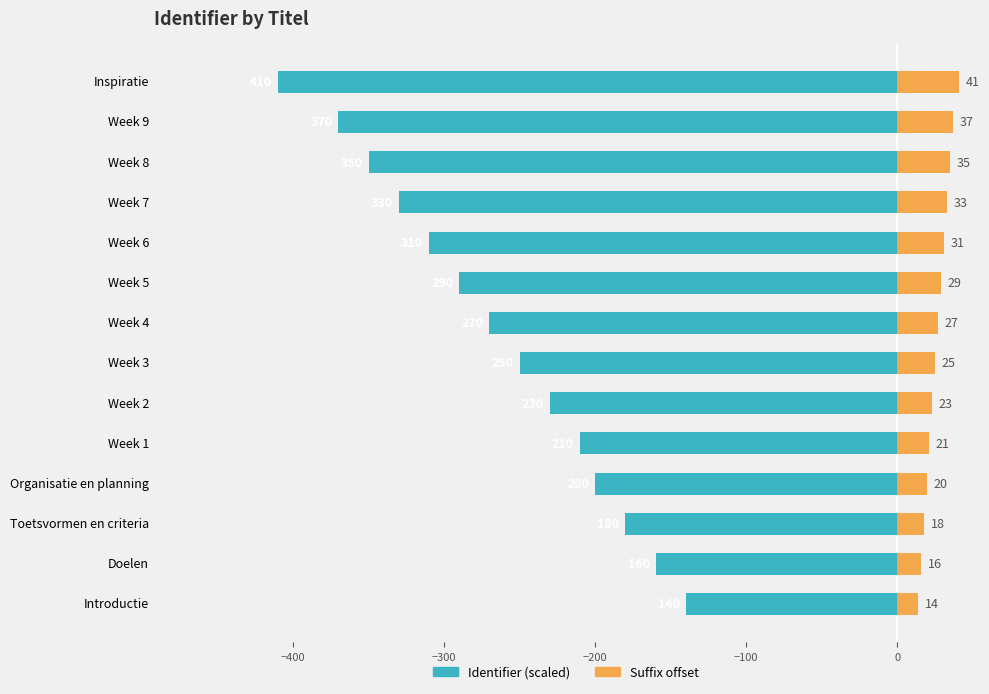

Is it true that Suffix offset equals 7 at Week 4?

False